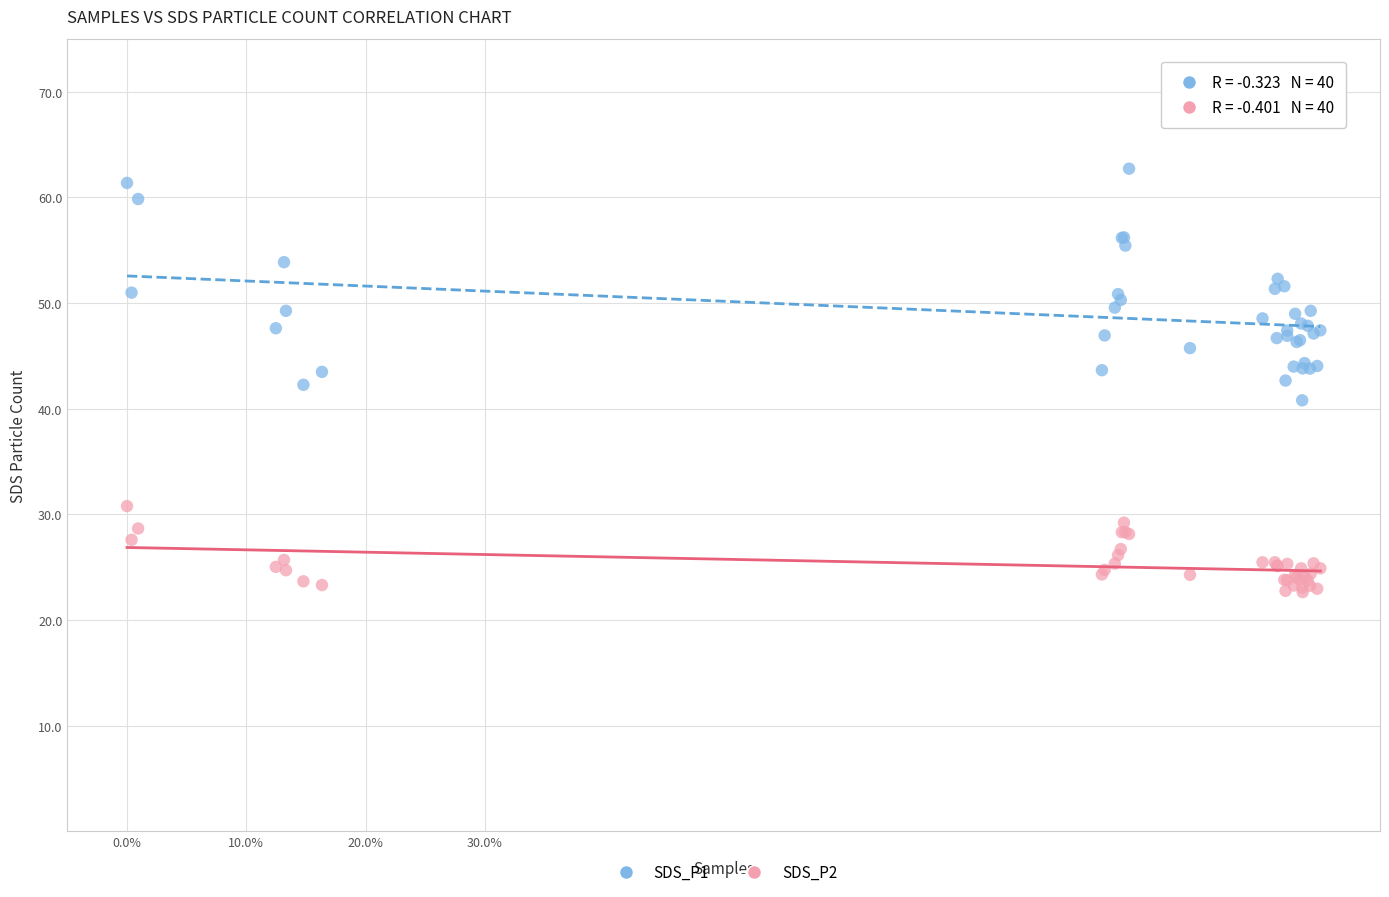

Which series has the widest spread of Y values?

SDS_P1